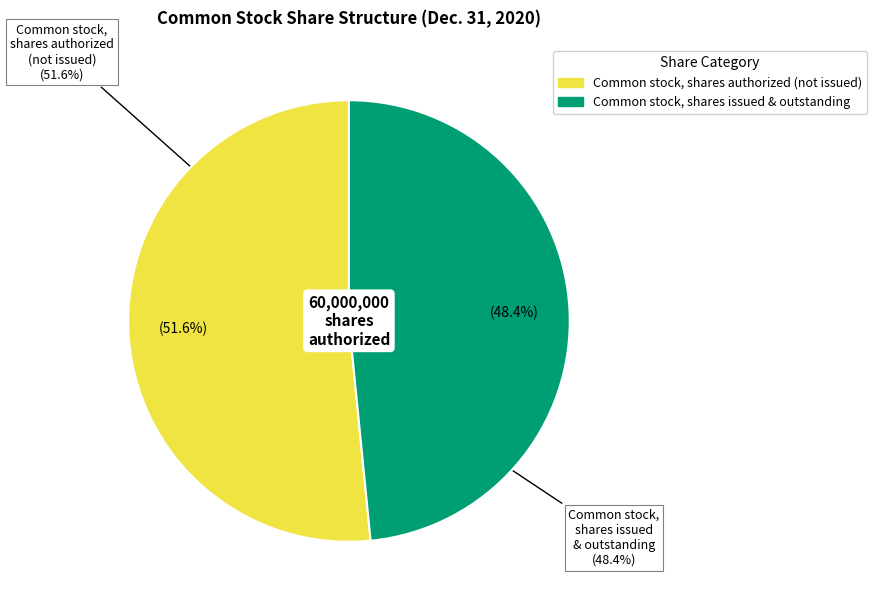

Which category accounts for the majority?

Common stock, shares authorized